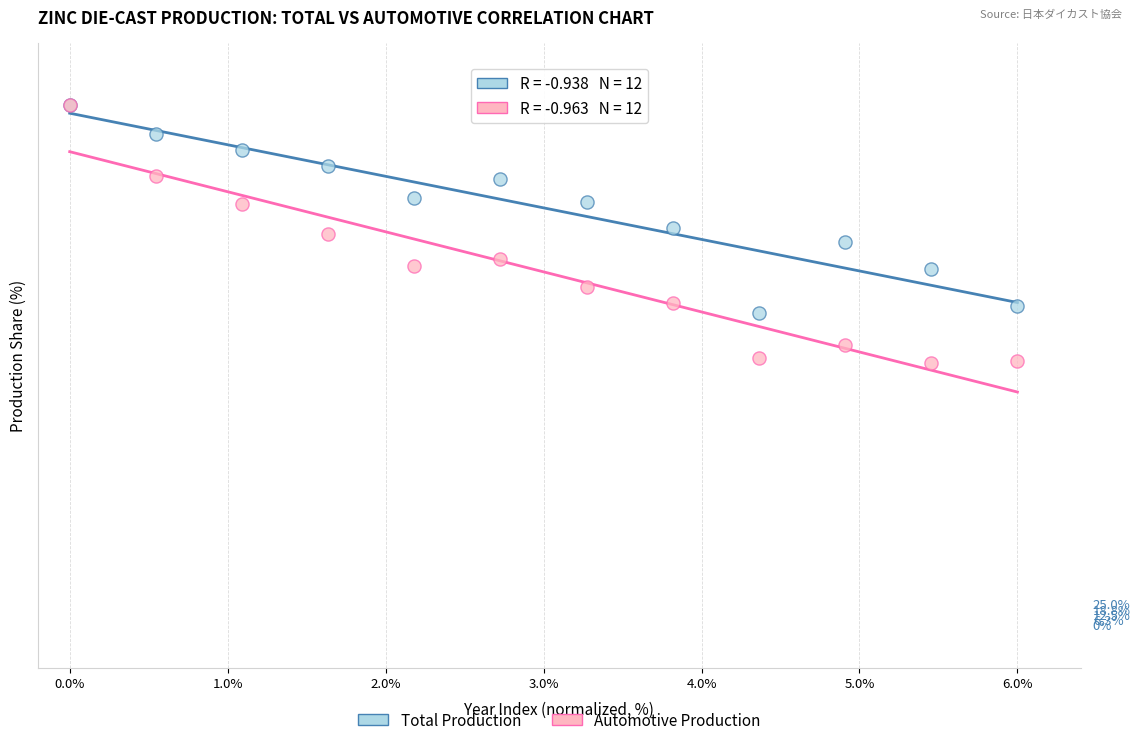

What are all the series names shown in the legend?

Total Production, Automotive Production